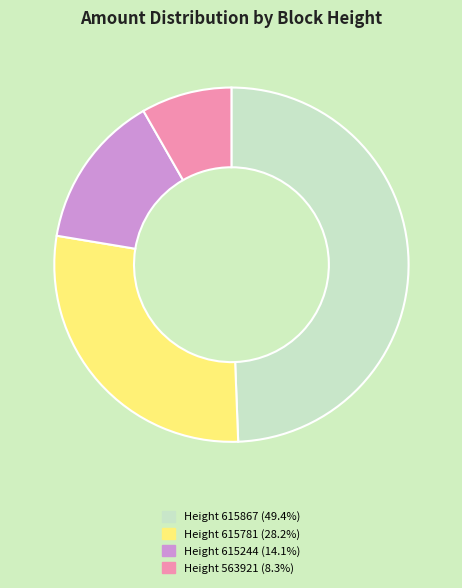

Is the sum of Height 563921 (8.3%) and Height 615867 (49.4%) greater than half?

Yes